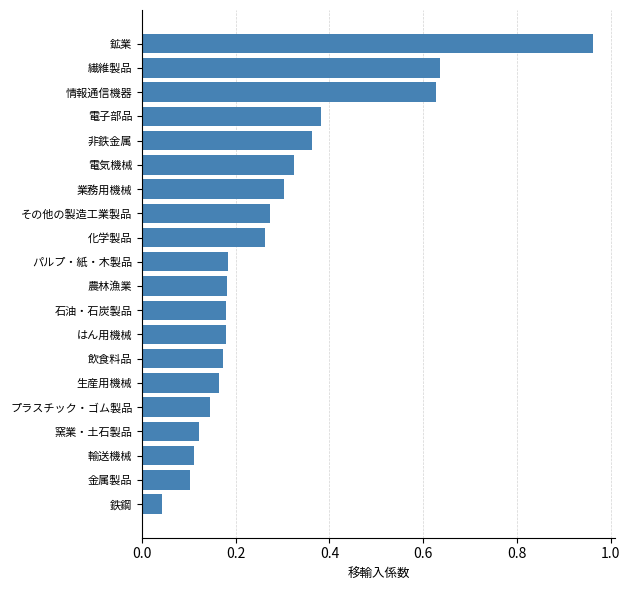

Which has a higher value, はん用機械 or 電気機械?

電気機械